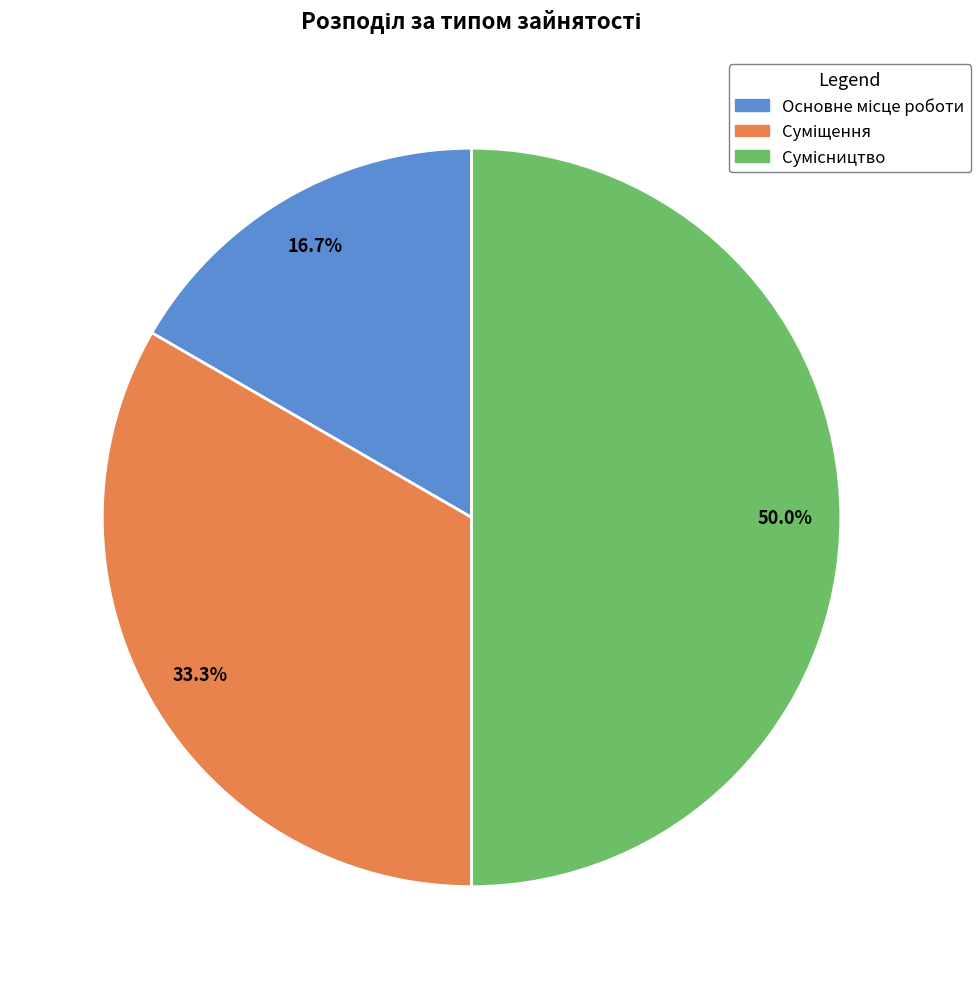

What is the largest slice in the pie chart?

Сумісництво